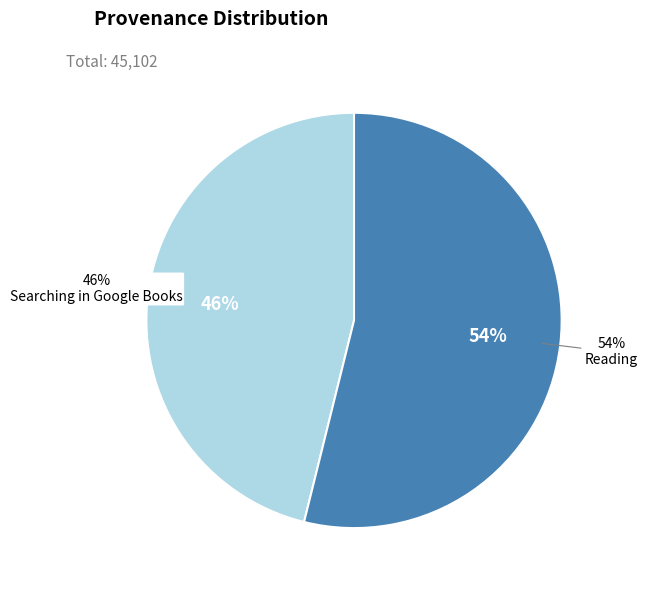

How many slices are in this pie chart?

2